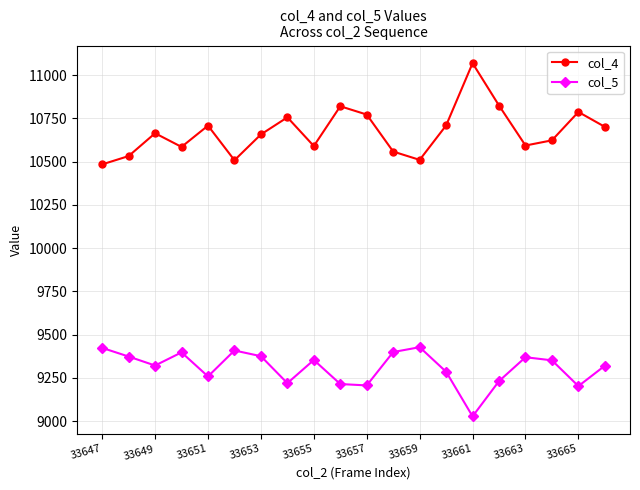

What is the minimum value for col_4?

10484